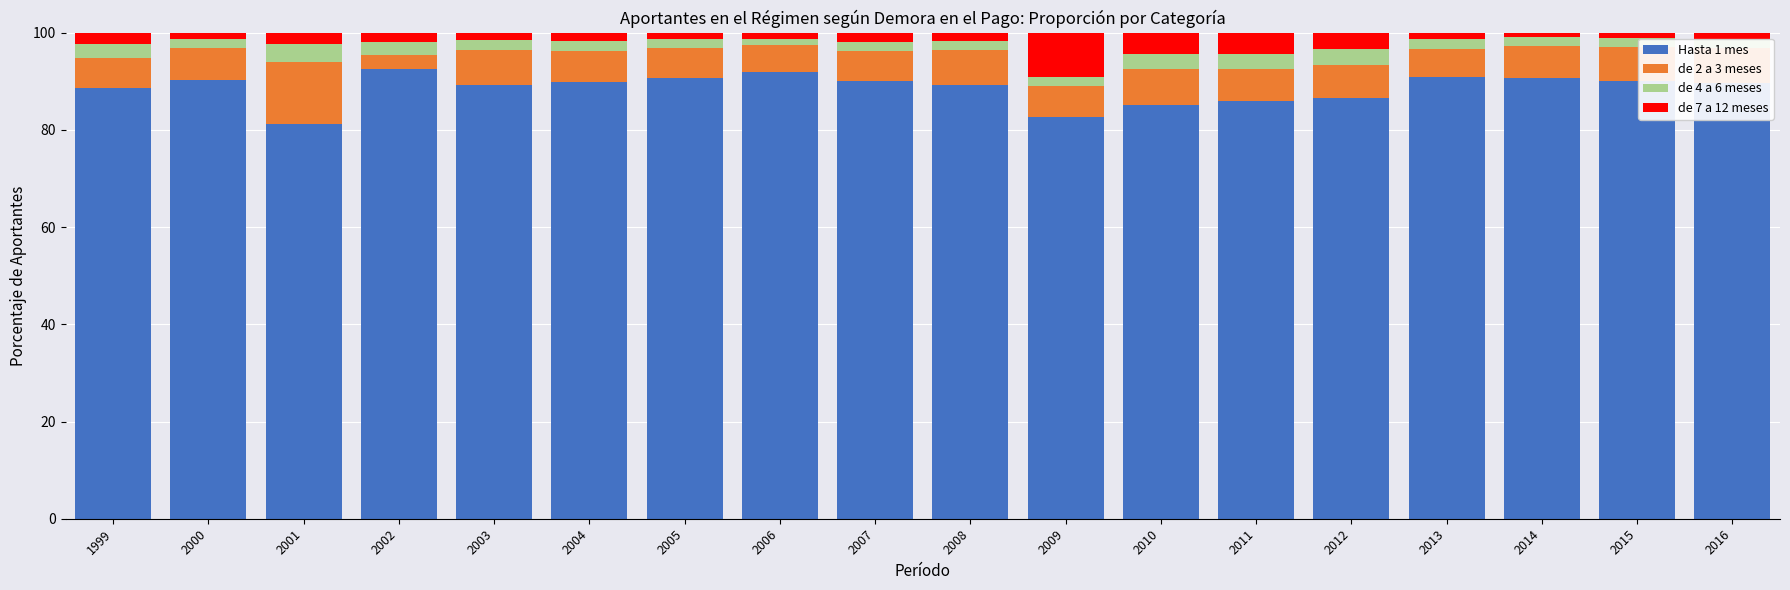

What is the maximum value for Hasta 1 mes?

92.6